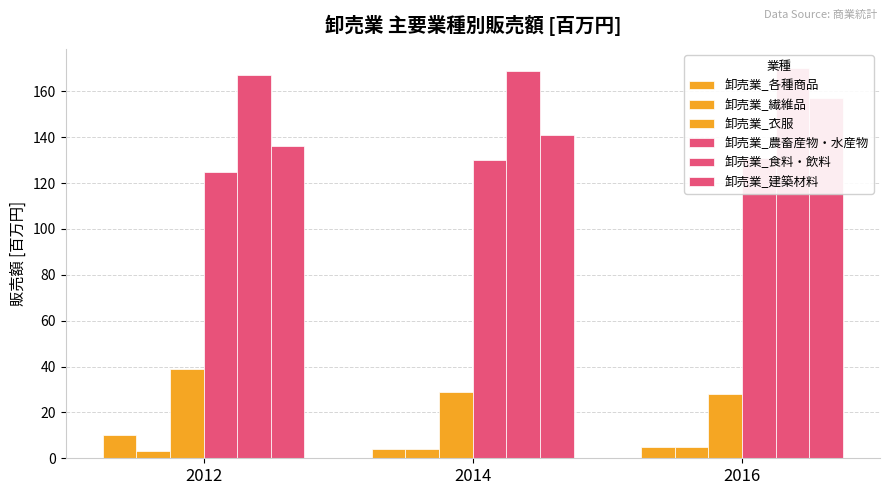

True or false: 卸売業_繊維品 has a value of 3 at 2012.

True